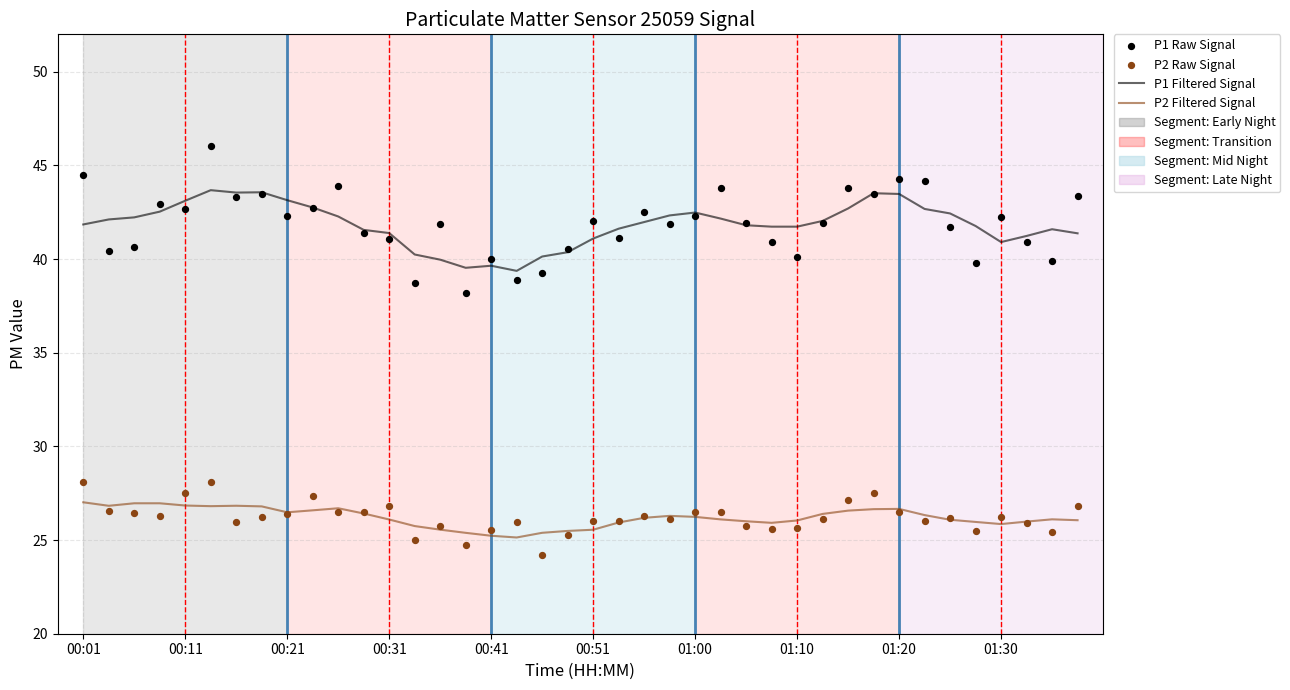

What is the total value across all series at 14?

133.2